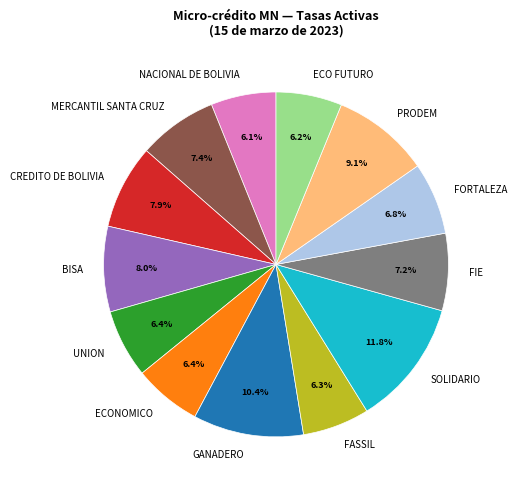

True or false: GANADERO accounts for 31% of the total.

False